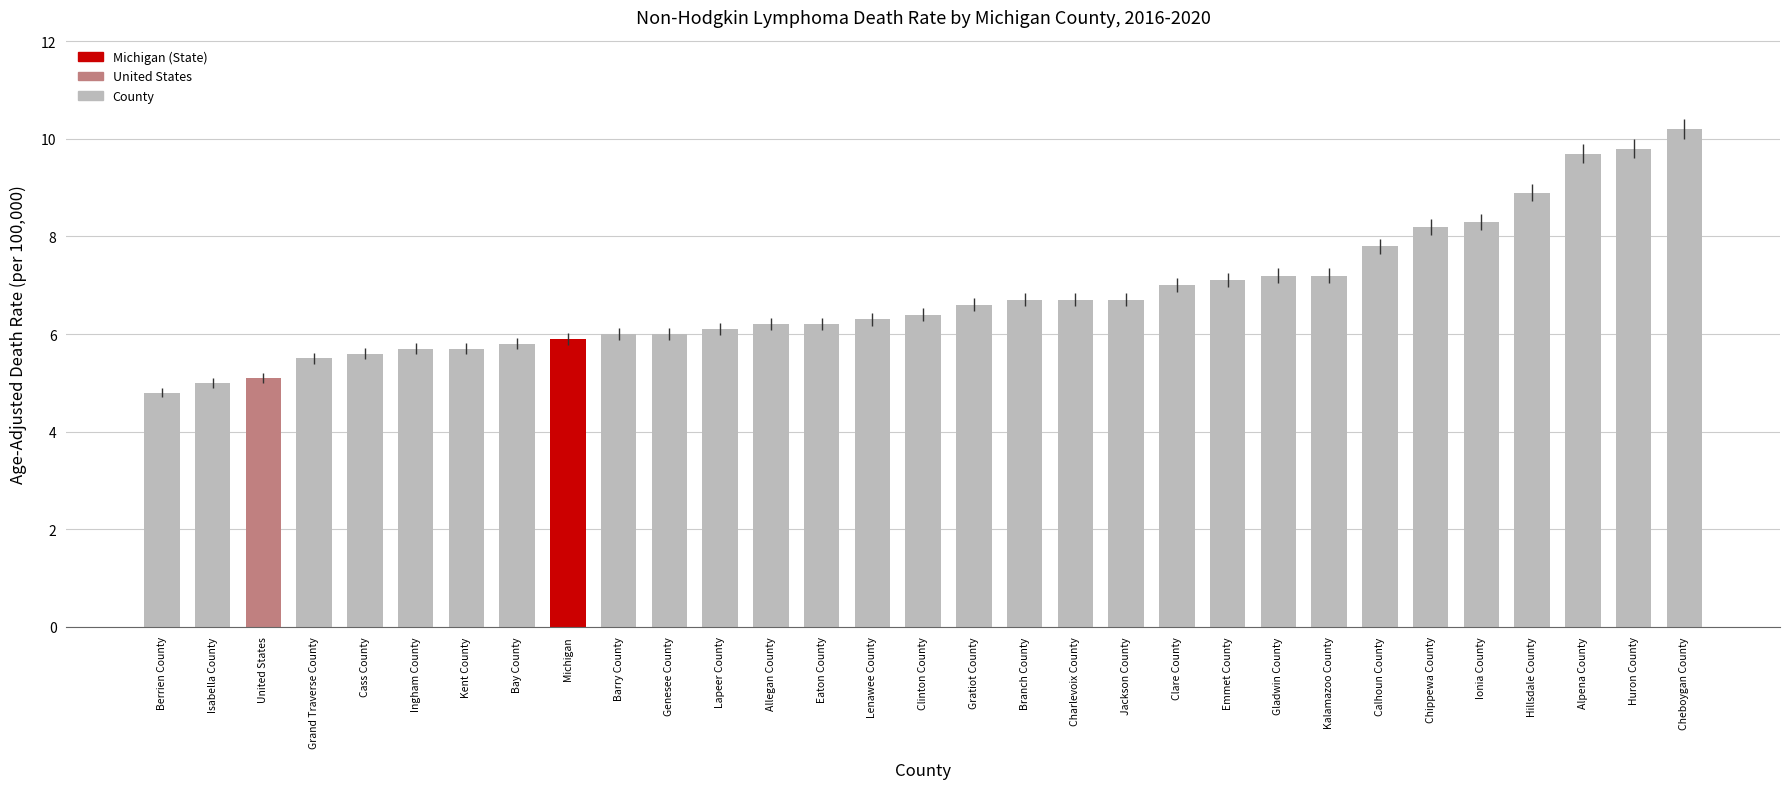

True or false: the data shows 3.2 at Clinton County.

False